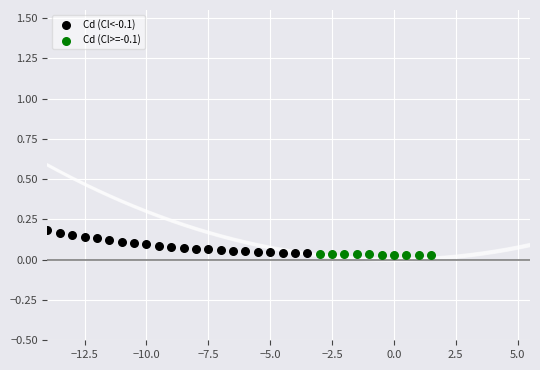

Which series reaches the maximum Y coordinate?

Cd (Cl<-0.1)